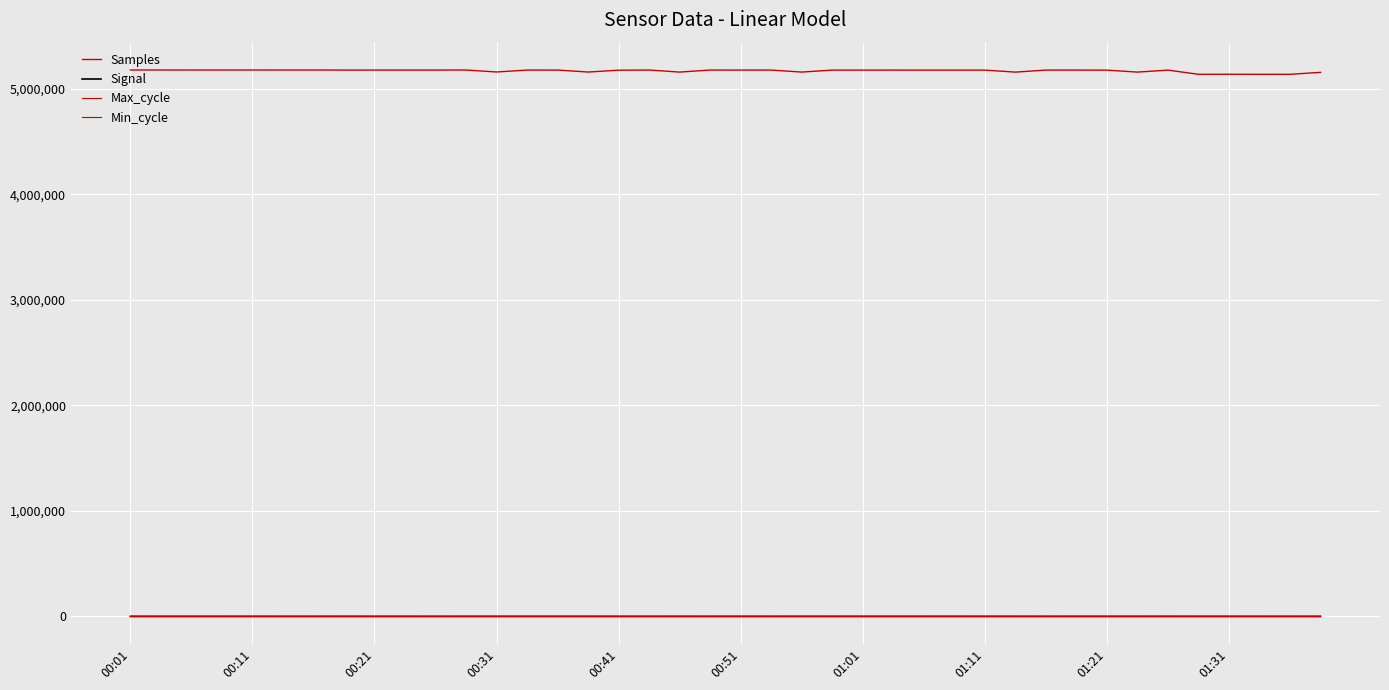

What is the lowest value of the Max_cycle series?

1395